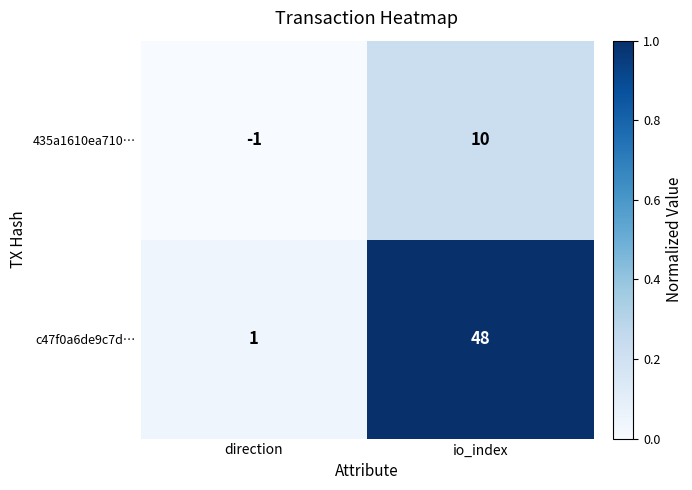

What is the sum of the 435a1610ea710… values at io_index and direction?

9